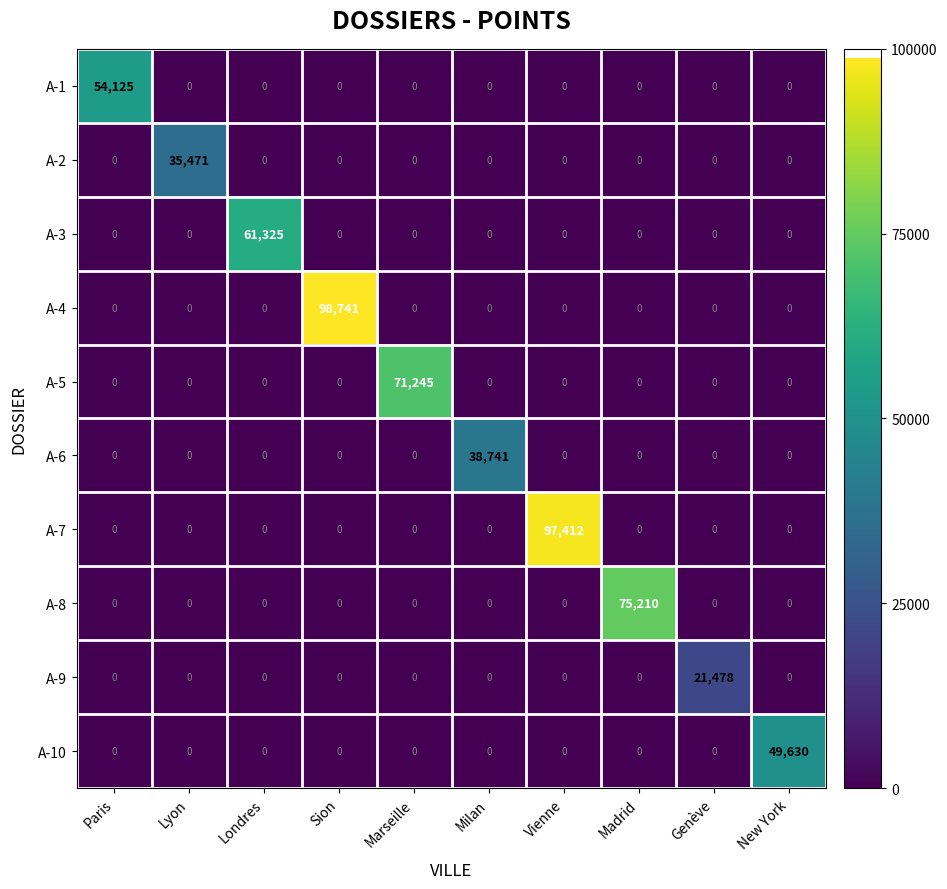

Is it true that A-7 equals 0 at Lyon?

True